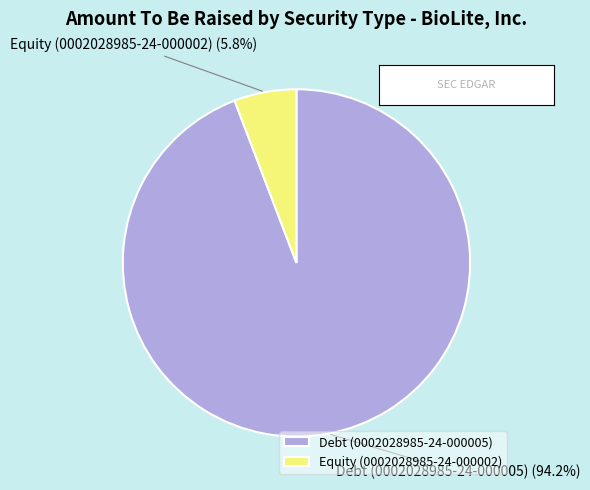

To the nearest percent, what is the combined percentage of Equity (0002028985-24-000002) and Debt (0002028985-24-000005)?

100%